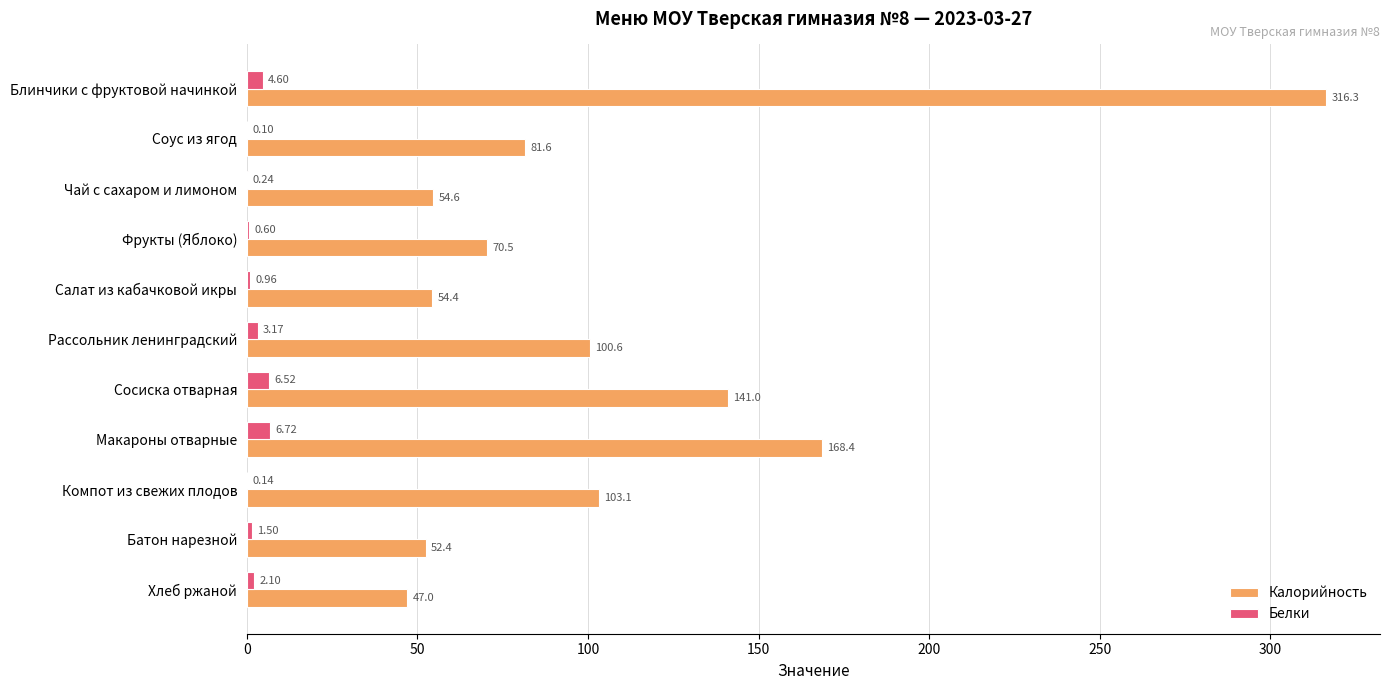

Is the value of Калорийность at Компот из свежих плодов greater than the value of Белки at Сосиска отварная?

Yes